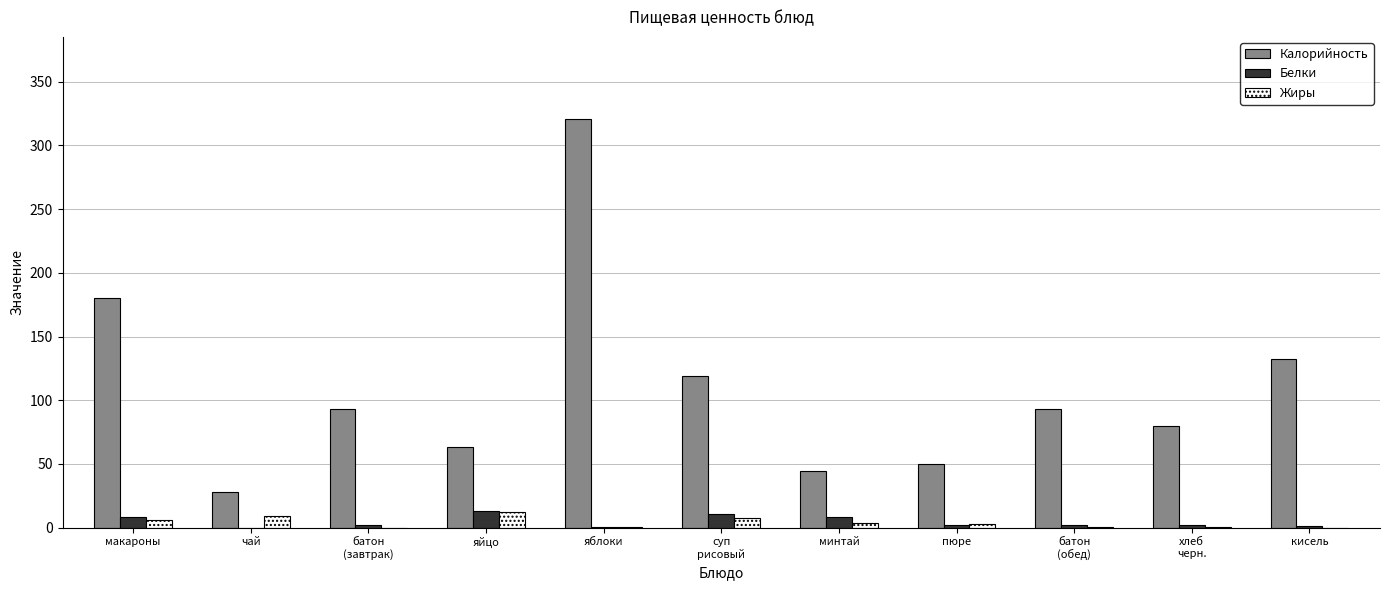

What is the sum of all Жиры values?

42.7